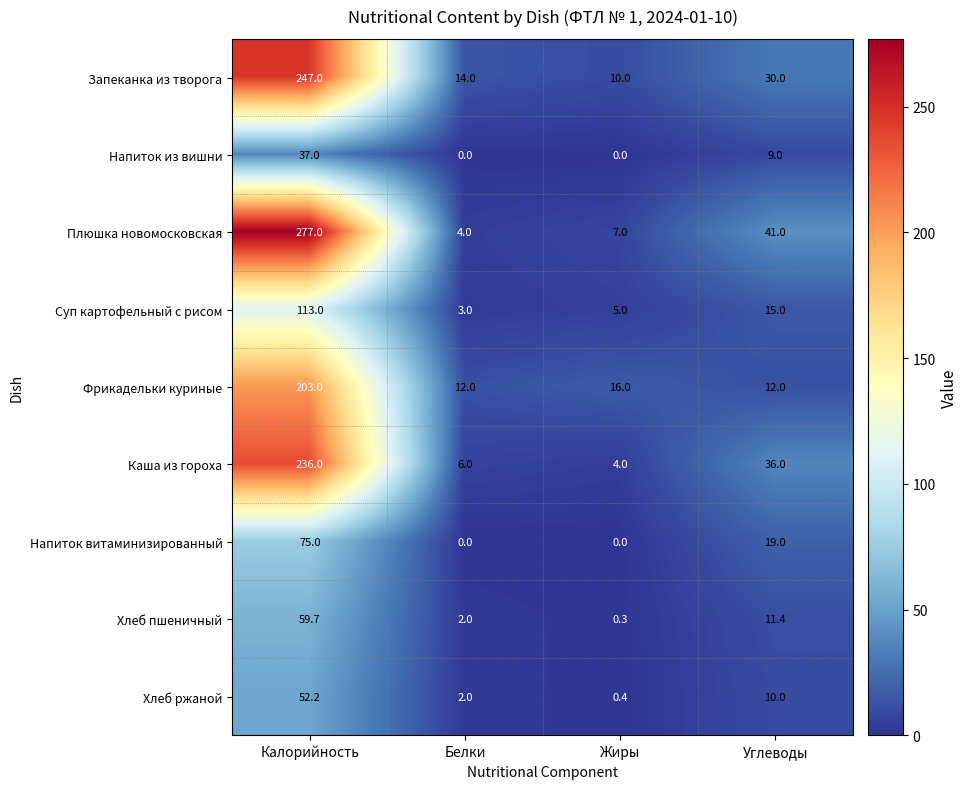

Which series has the largest total across all categories?

Плюшка новомосковская